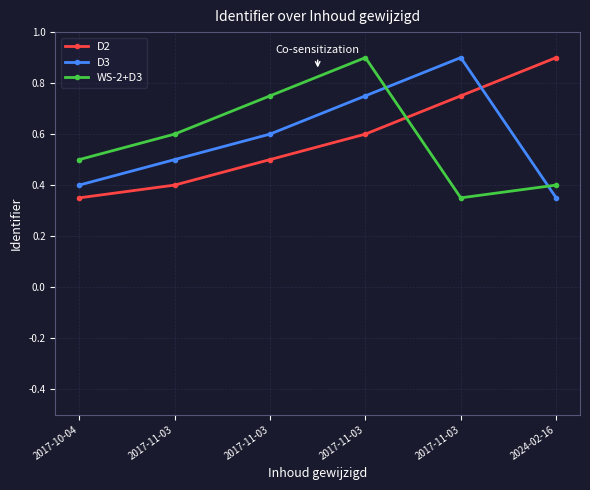

Reading left to right, list all the values displayed in this chart.

D2: 2017-10-04=0.3	2017-11-03=0.4	2017-11-03=0.5	2017-11-03=0.6	2017-11-03=0.8	2024-02-16=0.9
D3: 2017-10-04=0.4	2017-11-03=0.5	2017-11-03=0.6	2017-11-03=0.8	2017-11-03=0.9	2024-02-16=0.3
WS-2+D3: 2017-10-04=0.5	2017-11-03=0.6	2017-11-03=0.8	2017-11-03=0.9	2017-11-03=0.3	2024-02-16=0.4